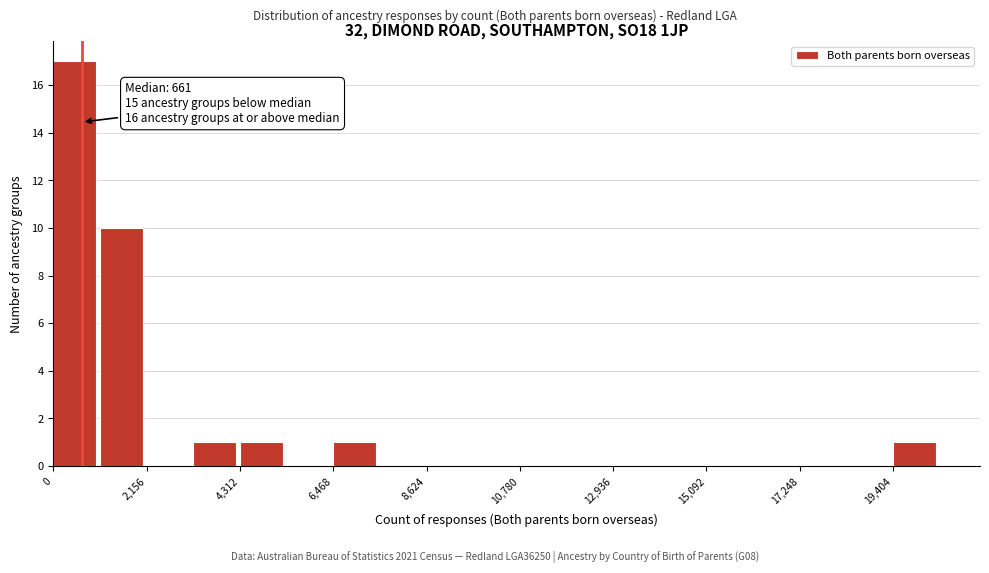

Read against the x-axis, roughly where is the centre of the tallest bar?

500